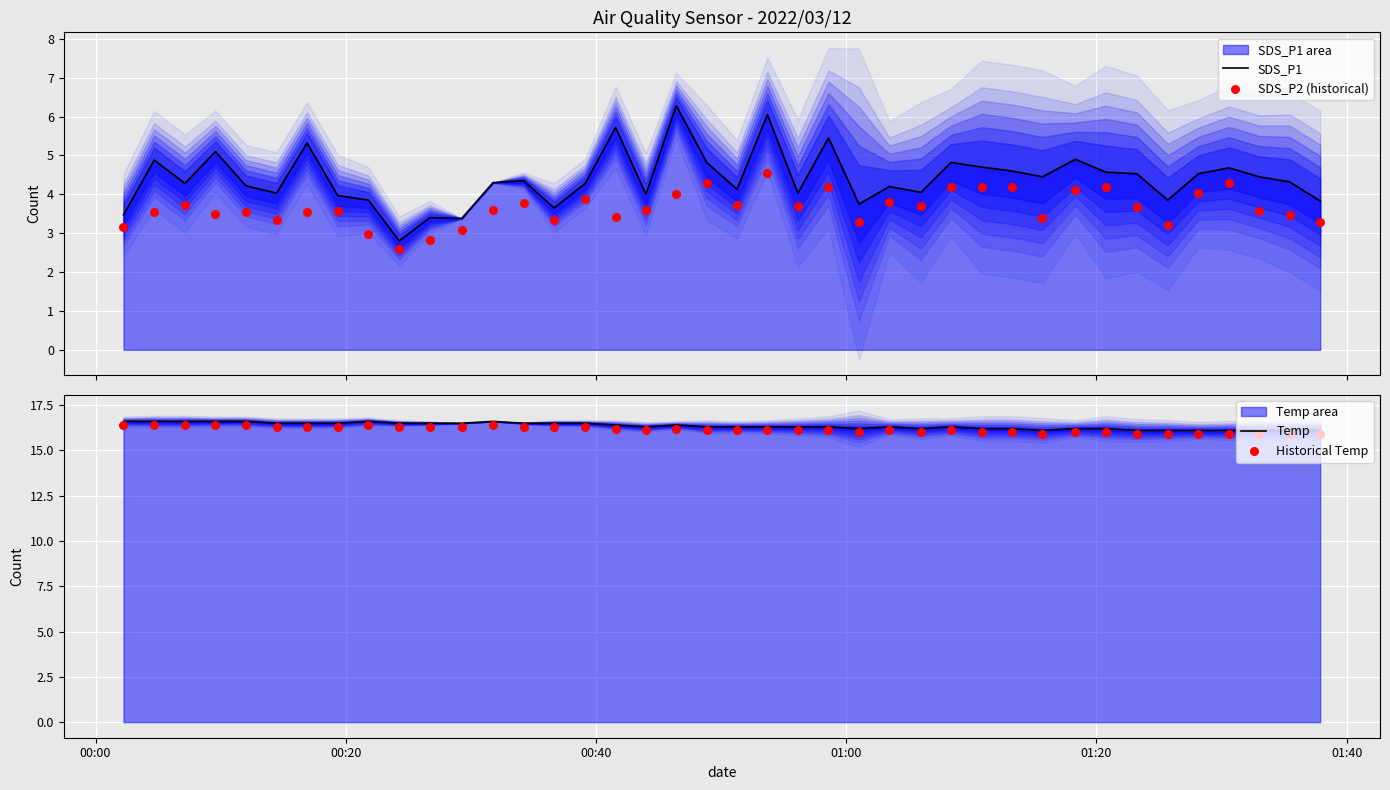

Is the value of SDS_P1 at 7 greater than the value of Temp at 10?

No